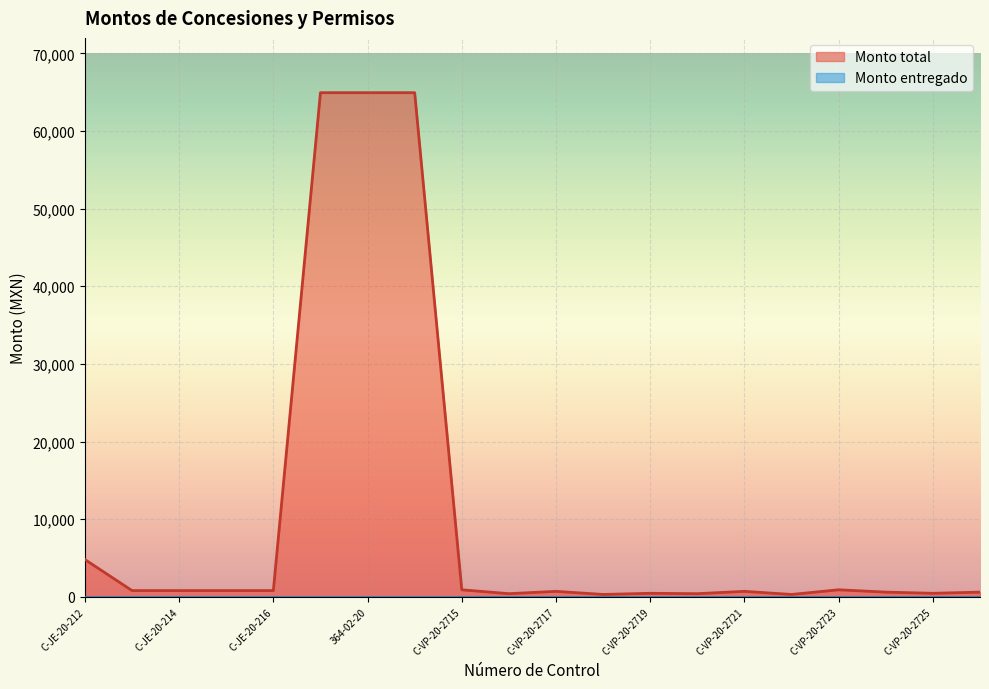

At how many categories does at least one series exceed 10522?

3